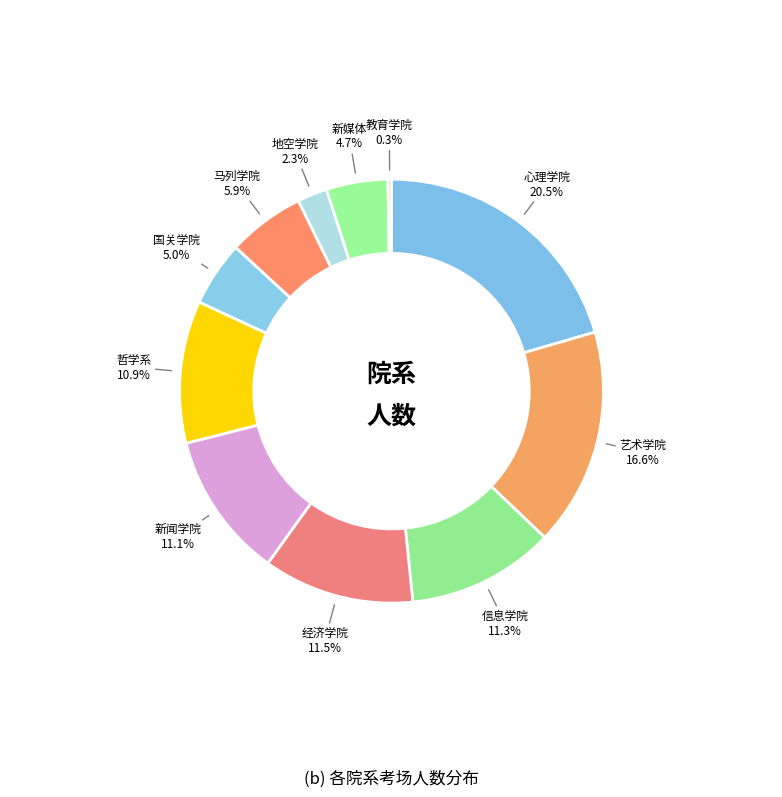

Which slice is the smallest?

教育学院